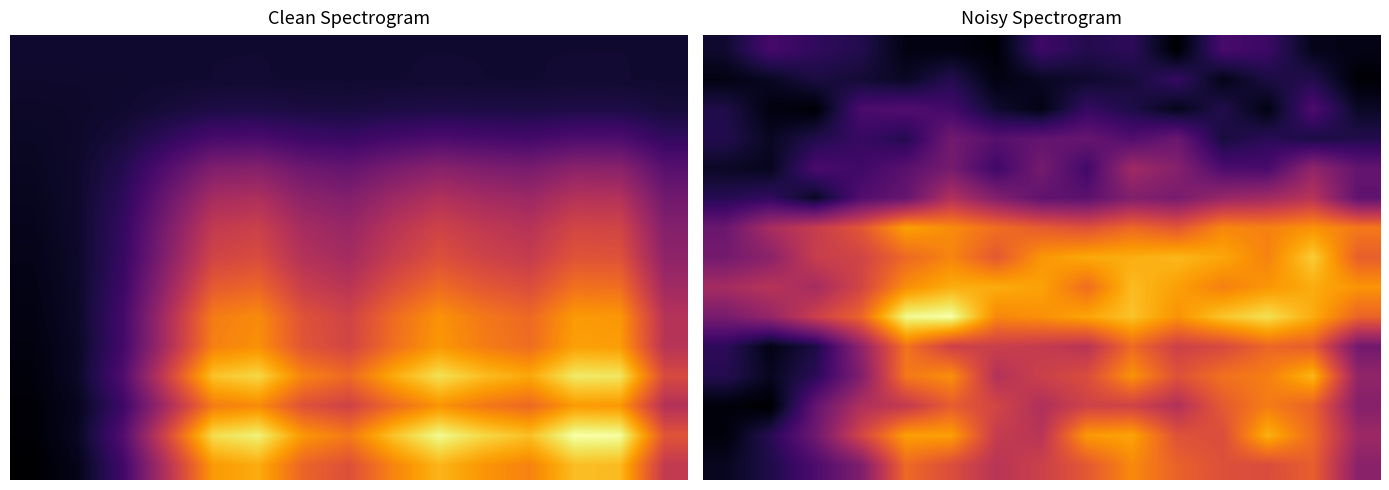

What is the maximum value shown in the chart?

153.0